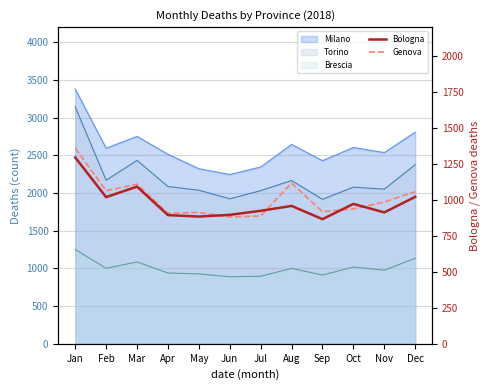

Does the chart have visible grid lines?

Yes